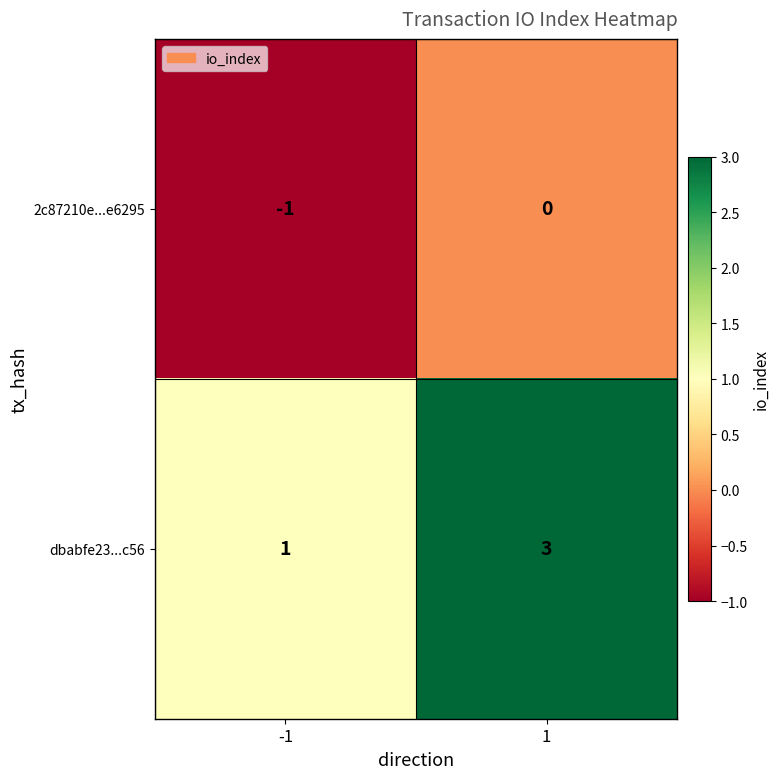

Reading left to right, what are all the values shown in this chart?

2c87210e...e6295: -1	0
dbabfe23...c56: 1	3